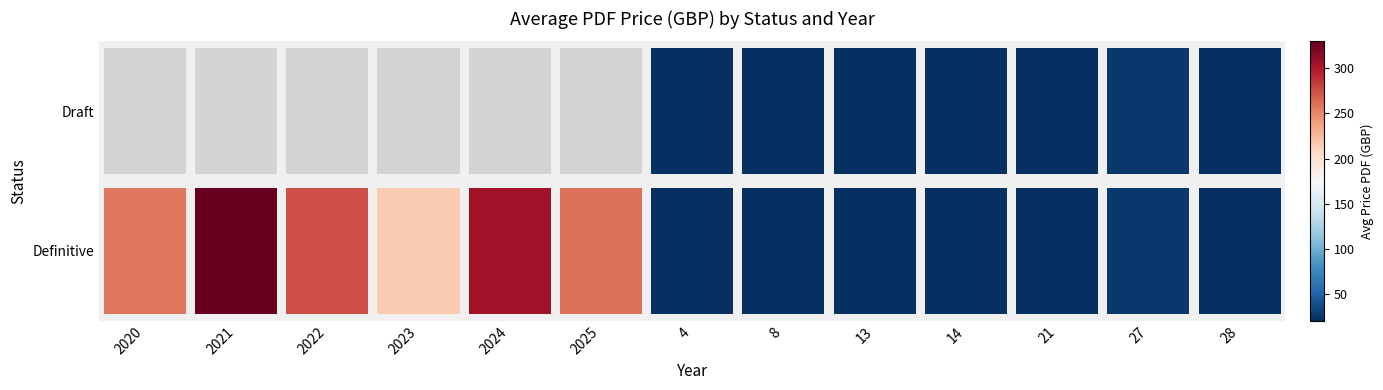

At 2024, list the series in order from smallest to largest.

Draft, Definitive